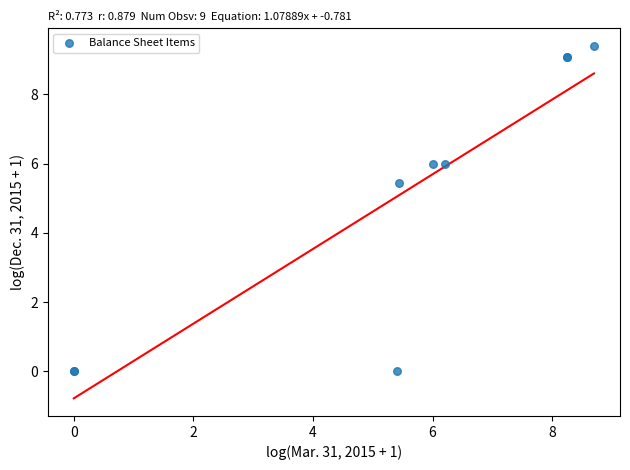

What Y value in the scatter plot is closest to 4?

5.4